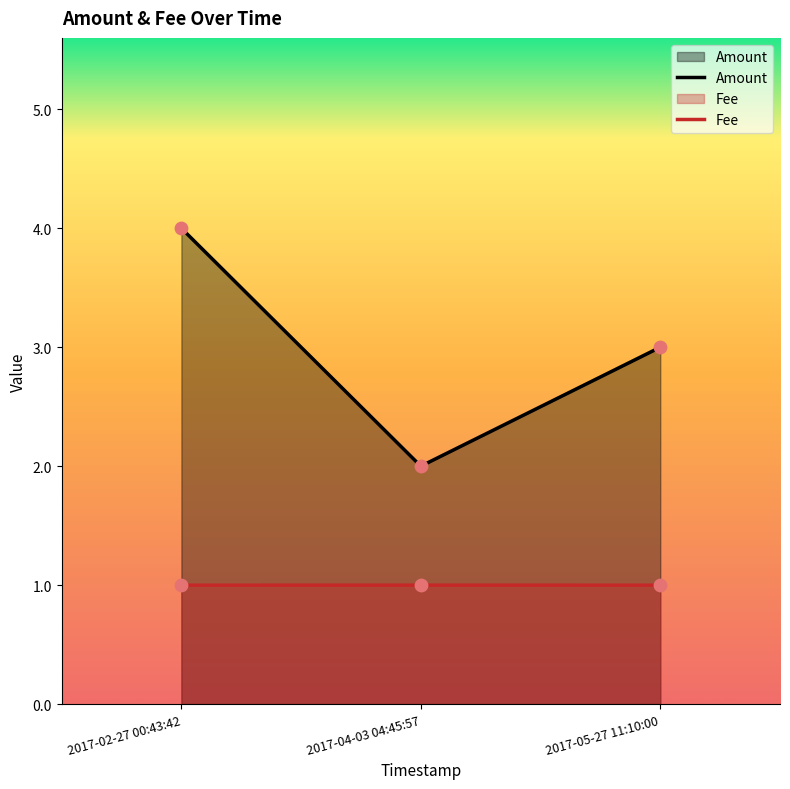

Which series has the largest total across all categories?

Amount